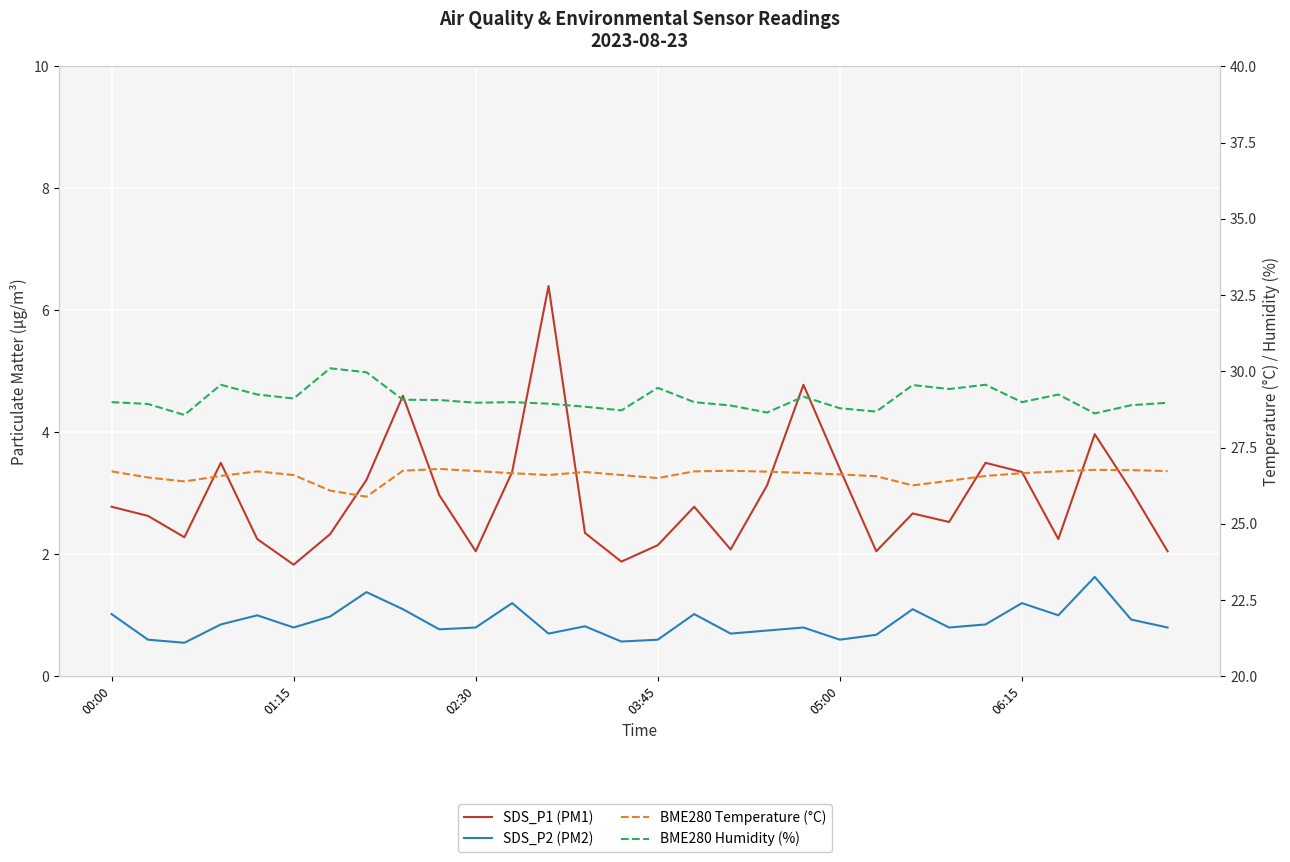

Rank the series by their maximum value, from lowest to highest.

SDS_P2 (PM2), SDS_P1 (PM1), BME280 Temperature (°C), BME280 Humidity (%)